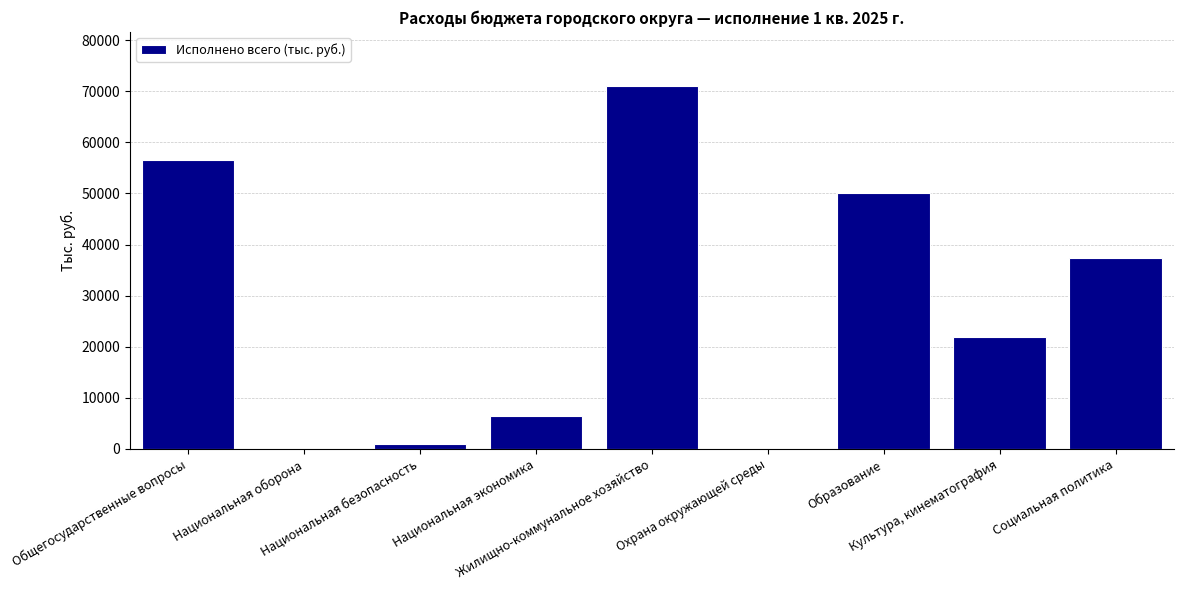

Are the bars horizontal?

No